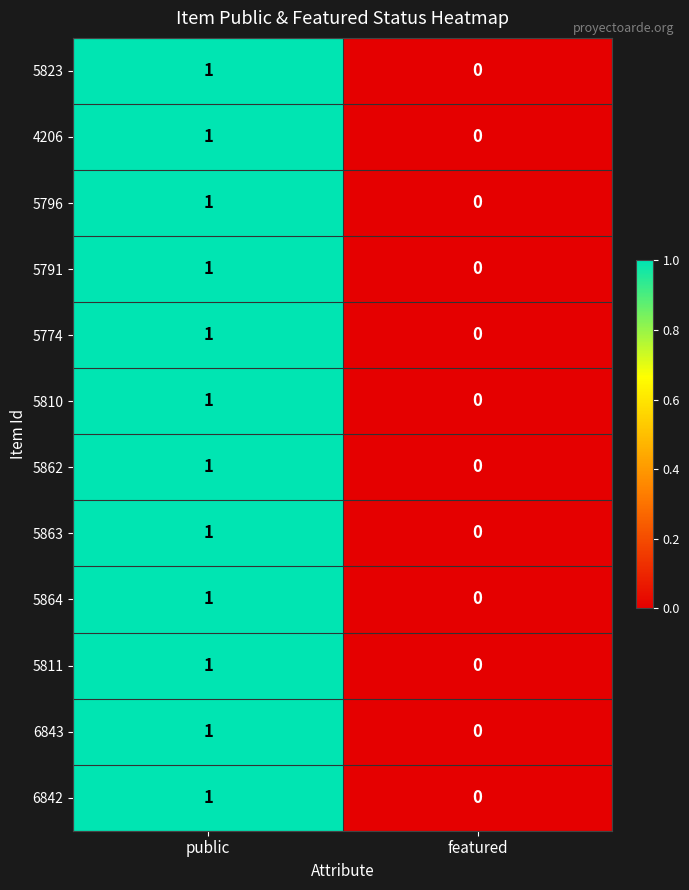

At which label is 5862 closest to 0?

featured